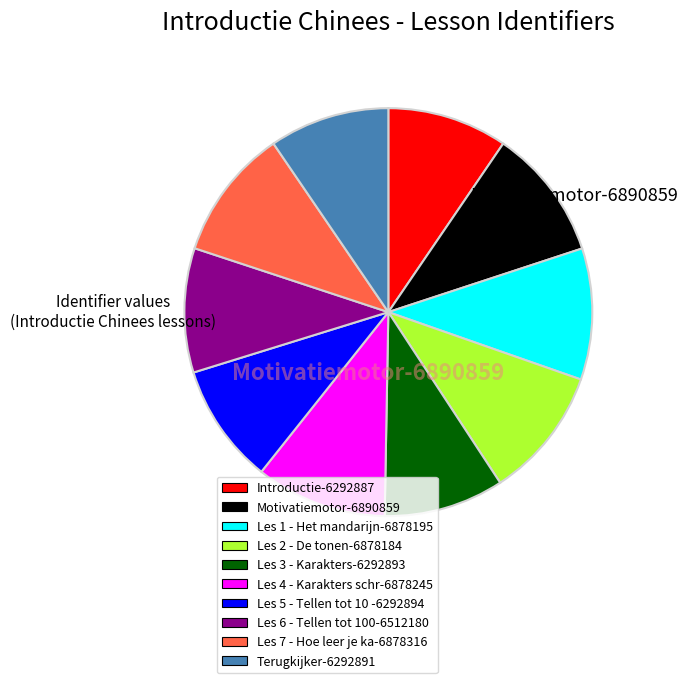

Is there any slice that represents more than half of the pie?

No